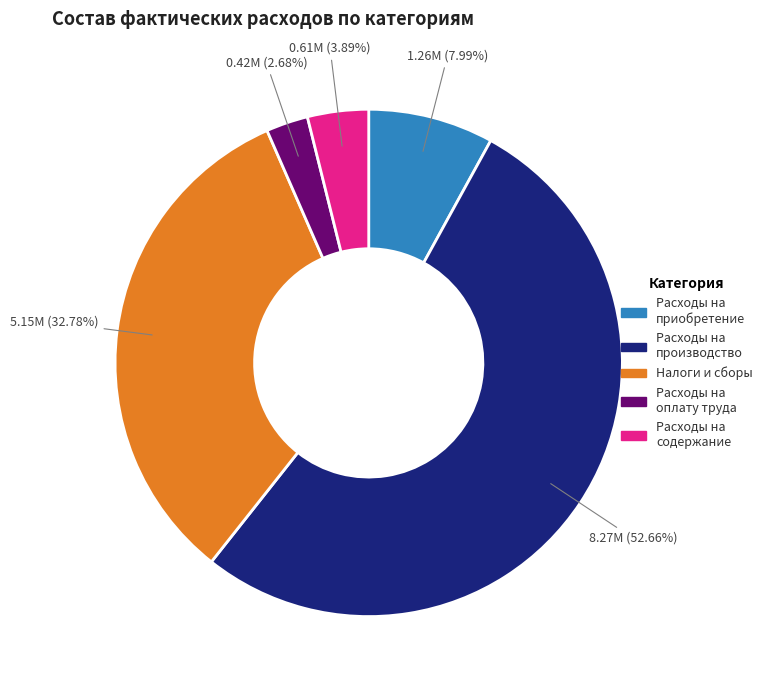

Is there a majority slice in this chart?

Yes